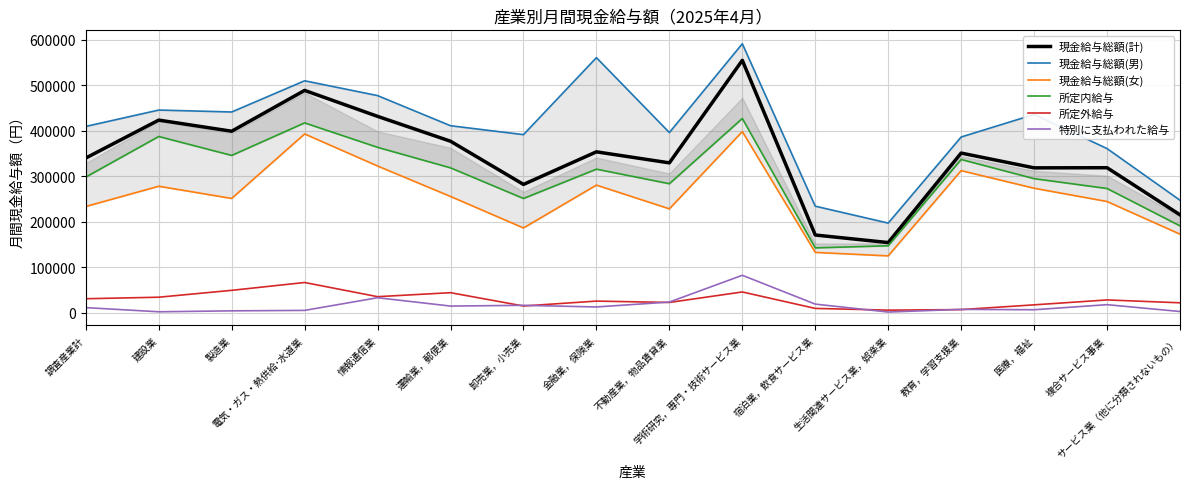

The value of 現金給与総額(計) at 電気・ガス・熱供給･水道業 is 211371. True or false?

False